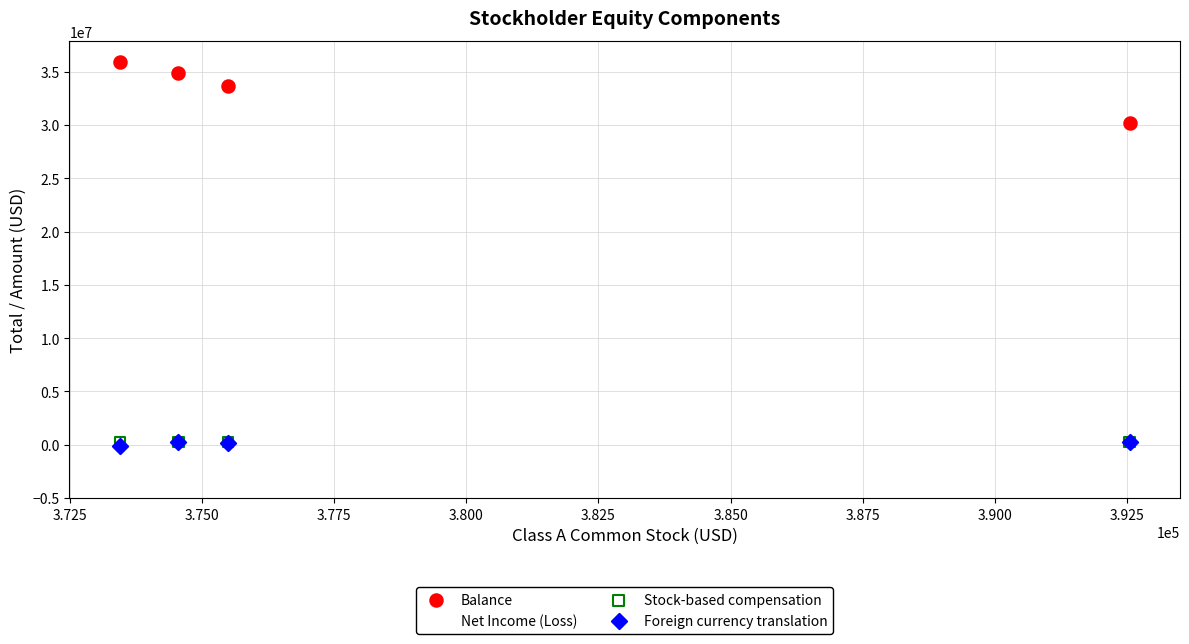

Which series has the widest spread of Y values?

Balance